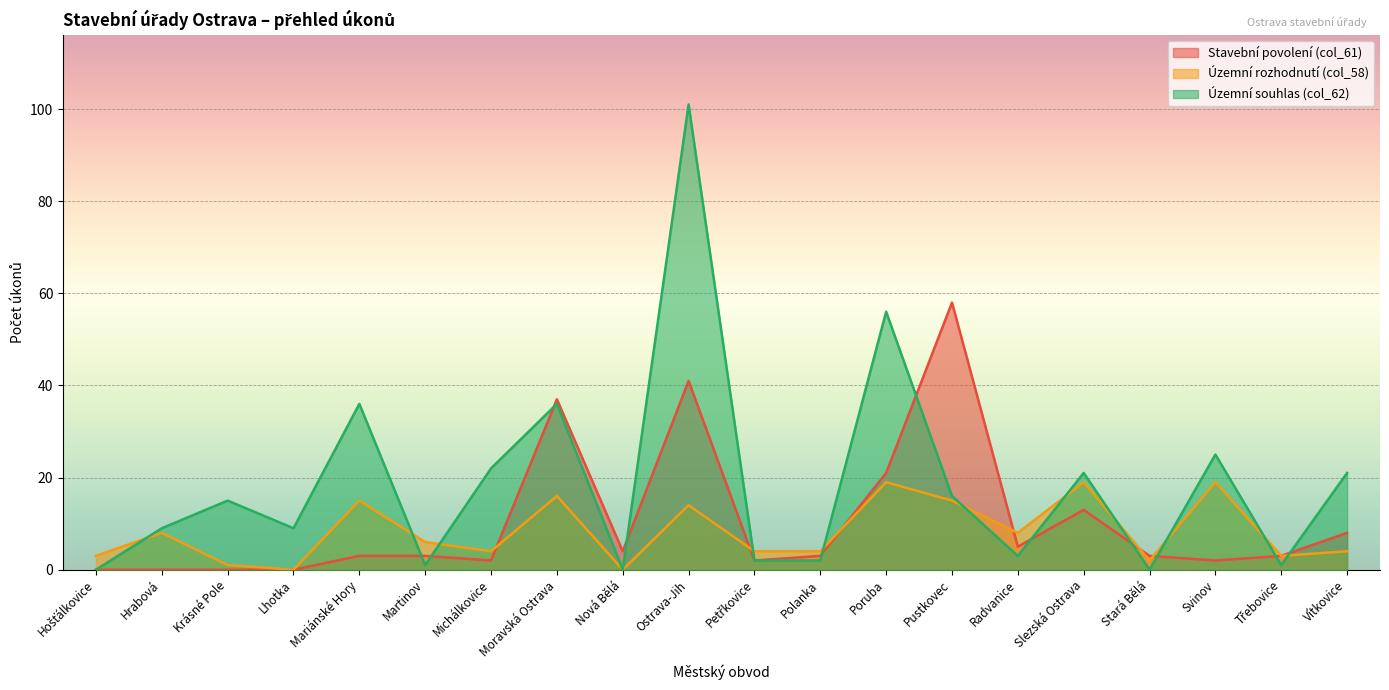

What position from the left is Polanka?

12